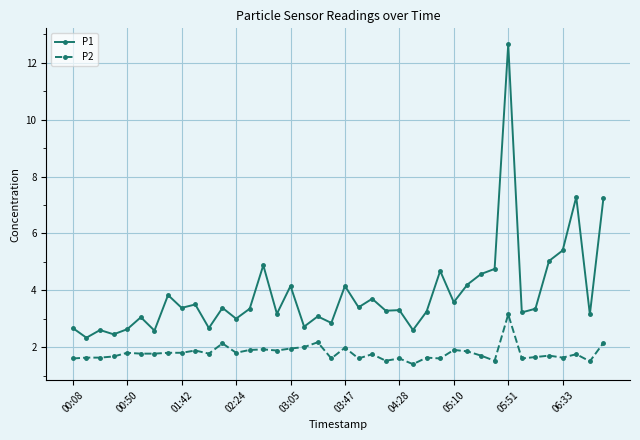

List the series in order of their peak value, lowest first.

P2, P1